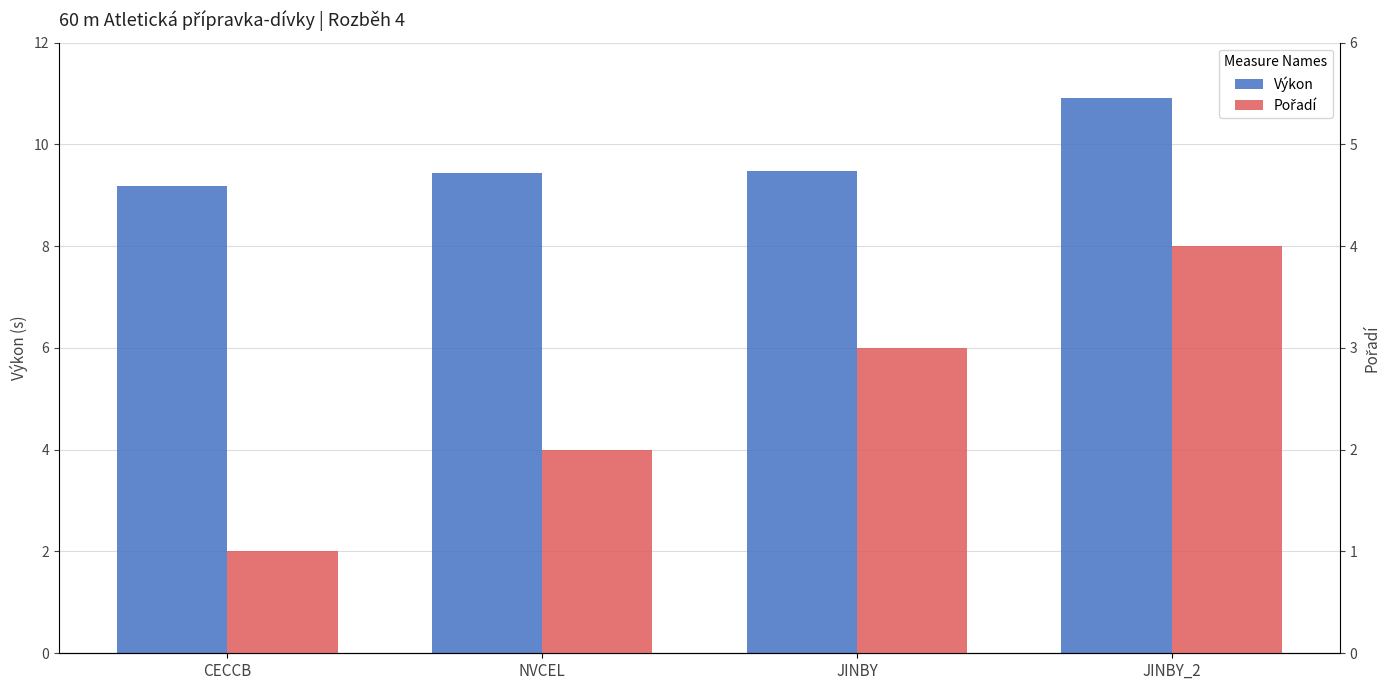

Rank the series at NVCEL from lowest to highest value.

Pořadí, Výkon